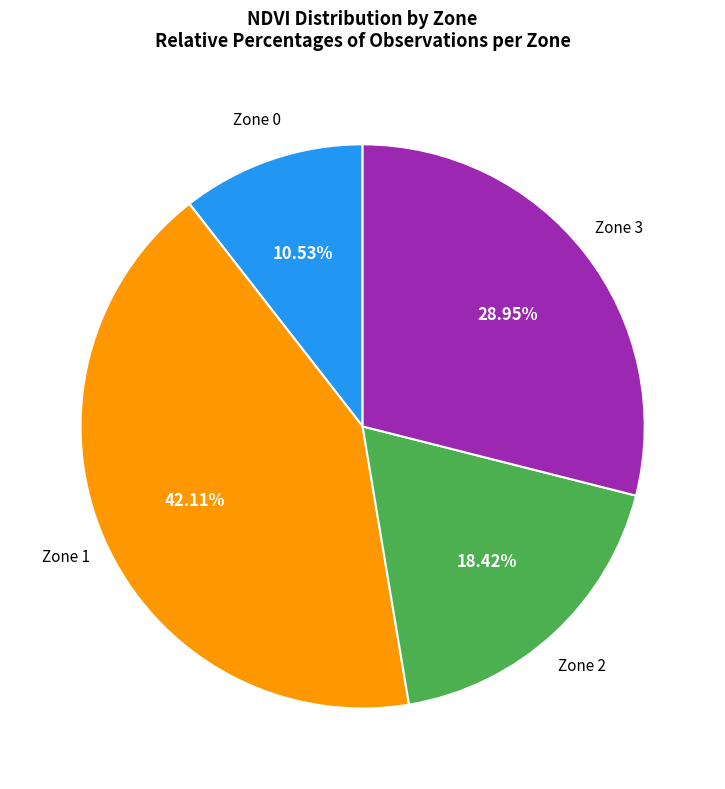

Is there any slice that represents more than half of the pie?

No